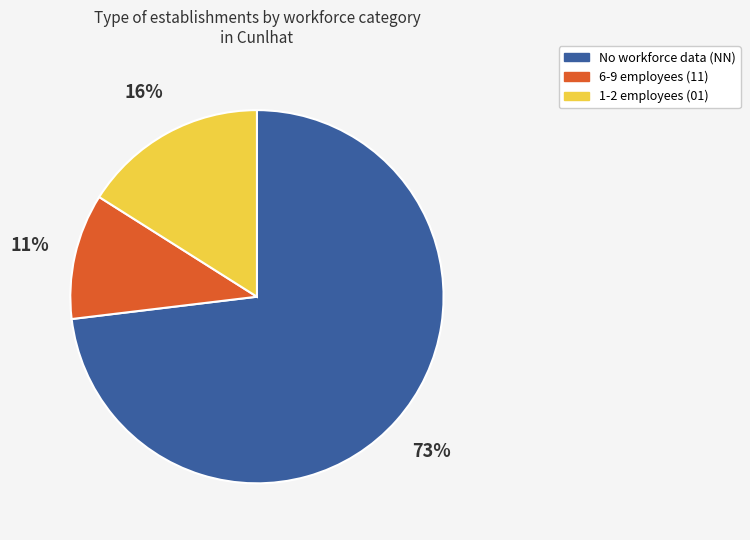

Is it true that No workforce data (NN) is 73% of the pie?

True